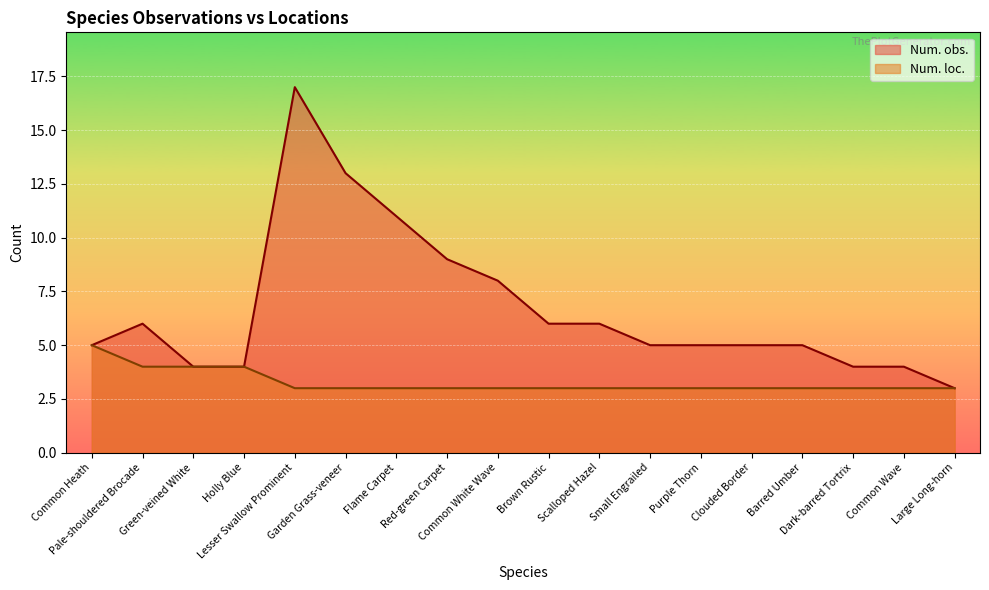

What is the average value of the Num. loc. series?

3